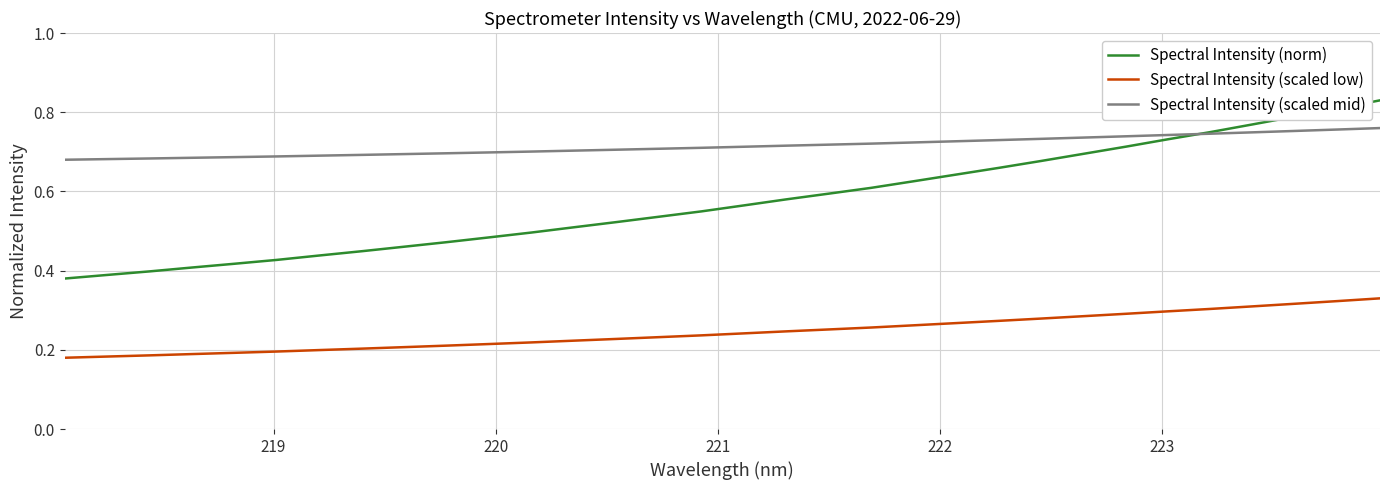

List the series in order of their overall mean, lowest first.

Spectral Intensity (scaled low), Spectral Intensity (norm), Spectral Intensity (scaled mid)